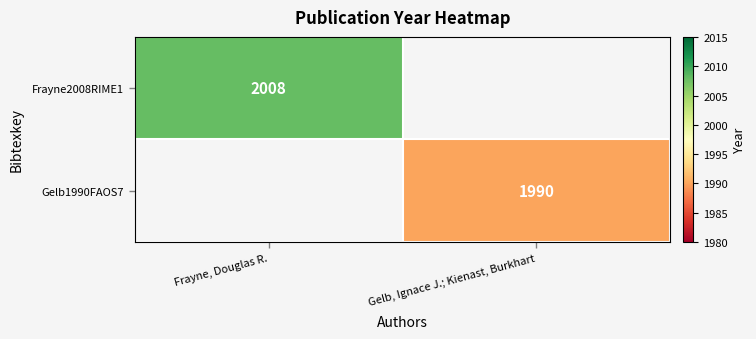

Where is Frayne2008RIME1 nearest to the value 2008?

Frayne, Douglas R.